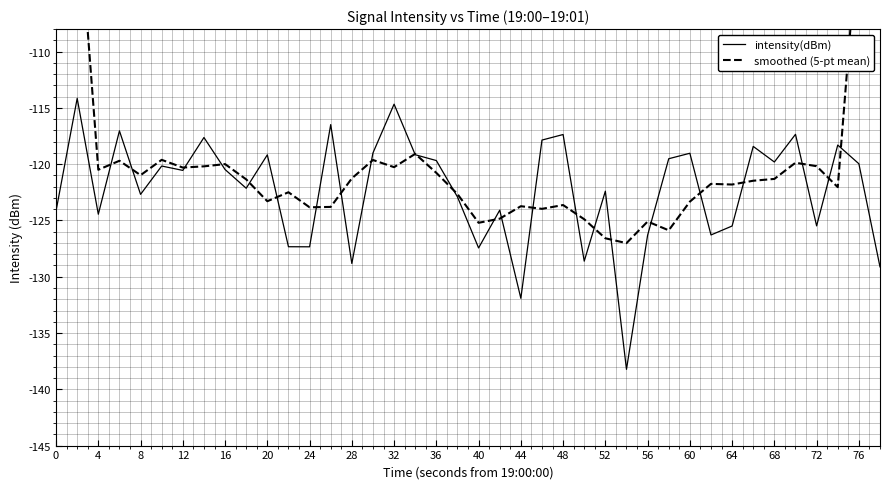

What is the lowest value of the intensity(dBm) series?

-138.2